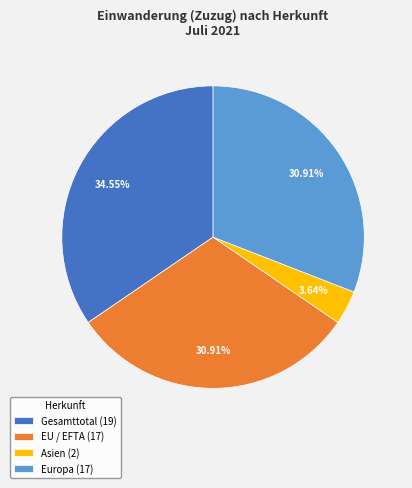

Which category has the smallest portion of the pie?

Asien (2)